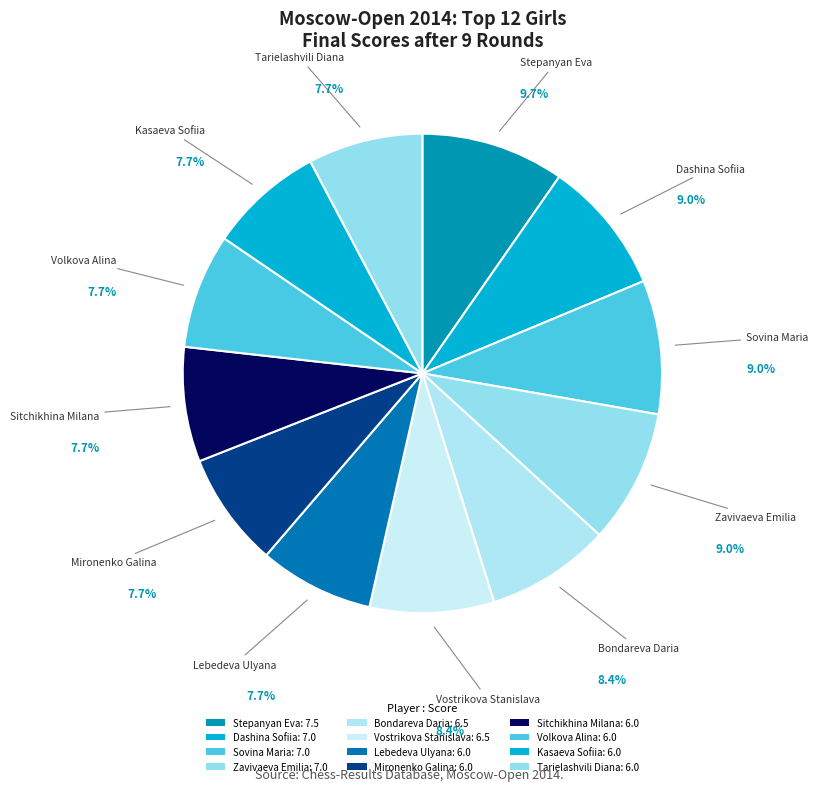

How many segments does this pie chart have?

12